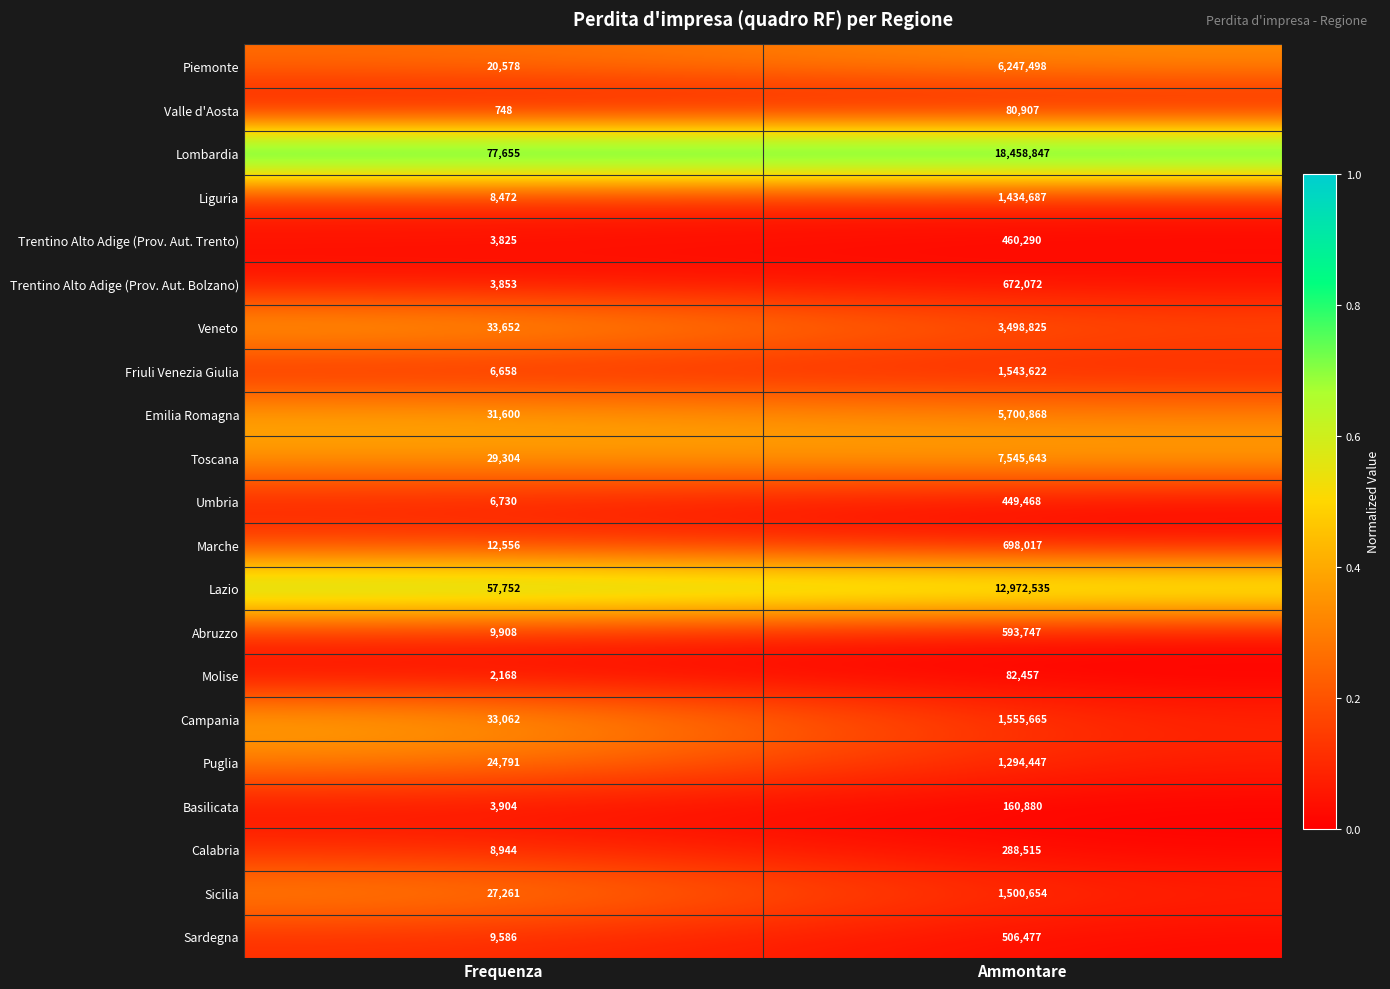

What is the difference between the Puglia values at Ammontare and Frequenza?

1269656